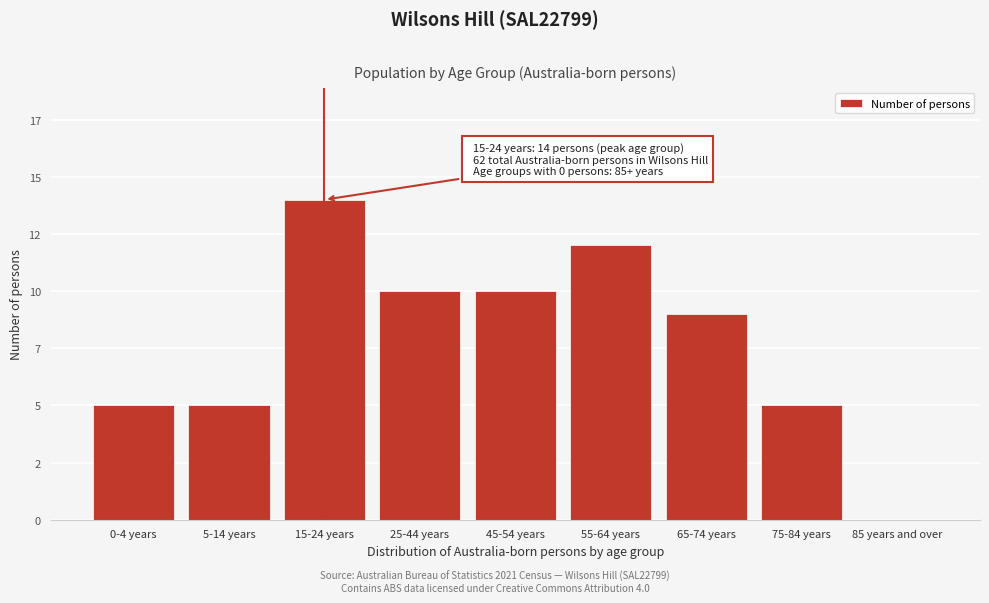

Are the bars horizontal?

No